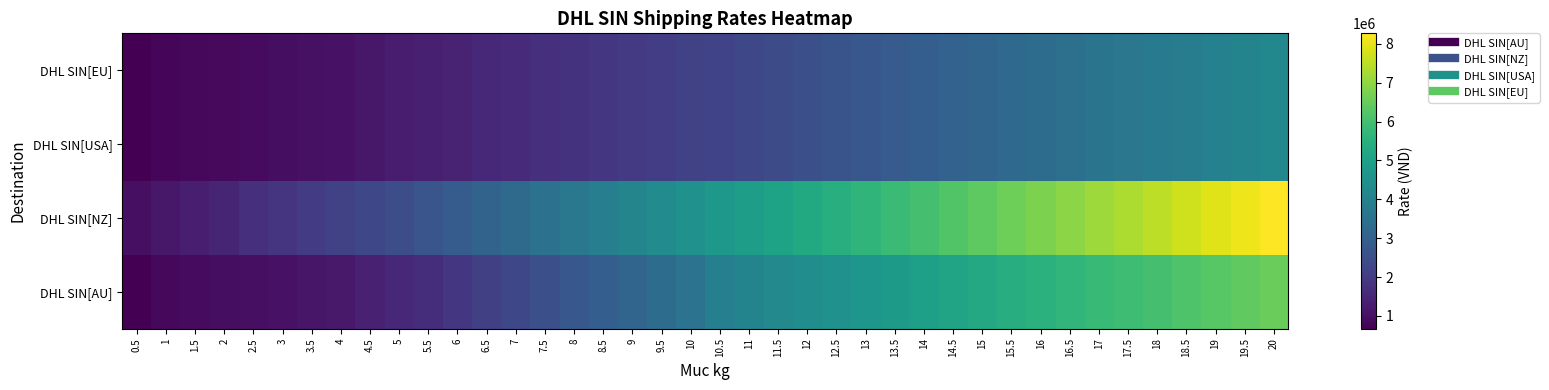

Reading left to right, what are all the values shown in this chart?

DHL SIN[EU]: 0.5=672403.7	1=809289.6	1.5=841530.5	2=873771.4	2.5=906012.4	3=942666.0	3.5=999177.0	4=1055688.0	4.5=1147501.0	5=1239313.9	5.5=1331126.8	6=1422939.8	6.5=1514752.7	7=1606565.6	7.5=1698378.6	8=1790191.5	8.5=1882004.4	9=1973817.4	9.5=2065630.3	10=2157443.2	10.5=2209856.7	11=2315538.2	11.5=2421219.8	12=2526901.3	12.5=2632582.9	13=2738264.4	13.5=2843946.0	14=2949627.5	14.5=3055309.1	15=3160990.6	15.5=3266672.2	16=3372353.7	16.5=3478035.3	17=3583716.8	17.5=3689398.4	18=3795079.9	18.5=3900761.5	19=4006443.0	19.5=4112124.6	20=4217806.1
DHL SIN[USA]: 0.5=672403.7	1=809289.6	1.5=841530.5	2=873771.4	2.5=906012.4	3=942666.0	3.5=999177.0	4=1055688.0	4.5=1147501.0	5=1239313.9	5.5=1331126.8	6=1422939.8	6.5=1514752.7	7=1606565.6	7.5=1698378.6	8=1790191.5	8.5=1882004.4	9=1973817.4	9.5=2065630.3	10=2157443.2	10.5=2209856.7	11=2315538.2	11.5=2421219.8	12=2526901.3	12.5=2632582.9	13=2738264.4	13.5=2843946.0	14=2949627.5	14.5=3055309.1	15=3160990.6	15.5=3266672.2	16=3372353.7	16.5=3478035.3	17=3583716.8	17.5=3689398.4	18=3795079.9	18.5=3900761.5	19=4006443.0	19.5=4112124.6	20=4217806.1
DHL SIN[NZ]: 0.5=975306.9	1=1175547.2	1.5=1315269.9	2=1454992.6	2.5=1692426.0	3=1845702.1	3.5=1998978.2	4=2152254.3	4.5=2305530.4	5=2458806.6	5.5=2665981.2	6=2873155.8	6.5=3080330.4	7=3287505.0	7.5=3494679.6	8=3701854.2	8.5=3909028.8	9=4116203.4	9.5=4323378.0	10=4530552.6	10.5=4717554.7	11=4904556.8	11.5=5091558.9	12=5278560.9	12.5=5465563.0	13=5652565.1	13.5=5839567.2	14=6026569.2	14.5=6213571.3	15=6400573.4	15.5=6587575.5	16=6774577.5	16.5=6961579.6	17=7148581.7	17.5=7335583.8	18=7522585.8	18.5=7709587.9	19=7896590.0	19.5=8083592.1	20=8270594.1
DHL SIN[AU]: 0.5=689109.0	1=843015.5	1.5=892592.2	2=942168.9	2.5=991745.6	3=1046050.3	3.5=1121473.0	4=1196895.8	4.5=1357421.4	5=1517947.0	5.5=1678472.6	6=1888484.0	6.5=2098495.4	7=2308506.7	7.5=2518518.1	8=2728529.5	8.5=2938540.9	9=3148552.2	9.5=3358563.6	10=3568575.0	10.5=3953204.8	11=4097340.3	11.5=4241475.7	12=4385611.2	12.5=4529746.6	13=4673882.0	13.5=4818017.5	14=4962152.9	14.5=5106288.4	15=5250423.8	15.5=5394559.2	16=5538694.7	16.5=5664548.8	17=5790402.9	17.5=5916256.9	18=6042111.0	18.5=6167965.1	19=6293819.2	19.5=6419673.3	20=6545527.4